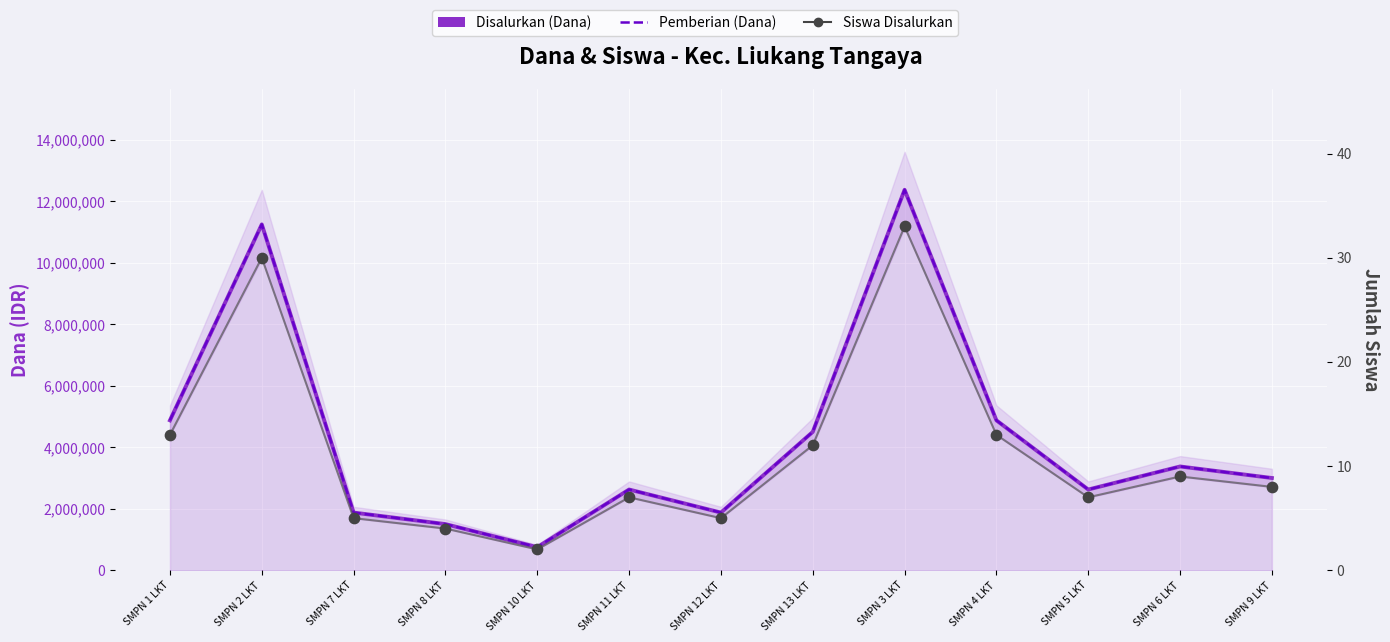

What are all the series names shown in the legend?

Disalurkan (Dana), Pemberian (Dana), Siswa Disalurkan